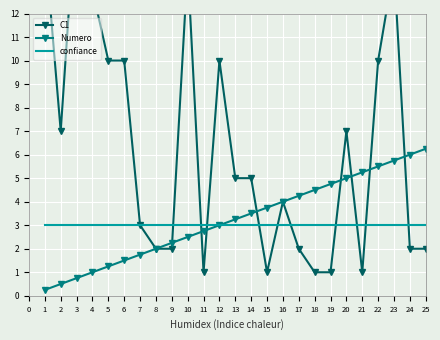

Which series has the widest spread of values?

C1